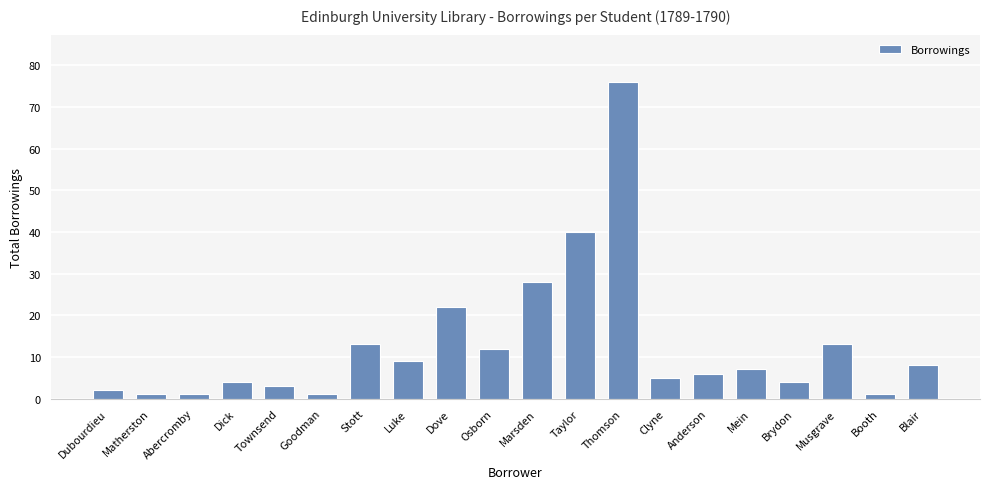

True or false: the data shows 19 at Musgrave.

False